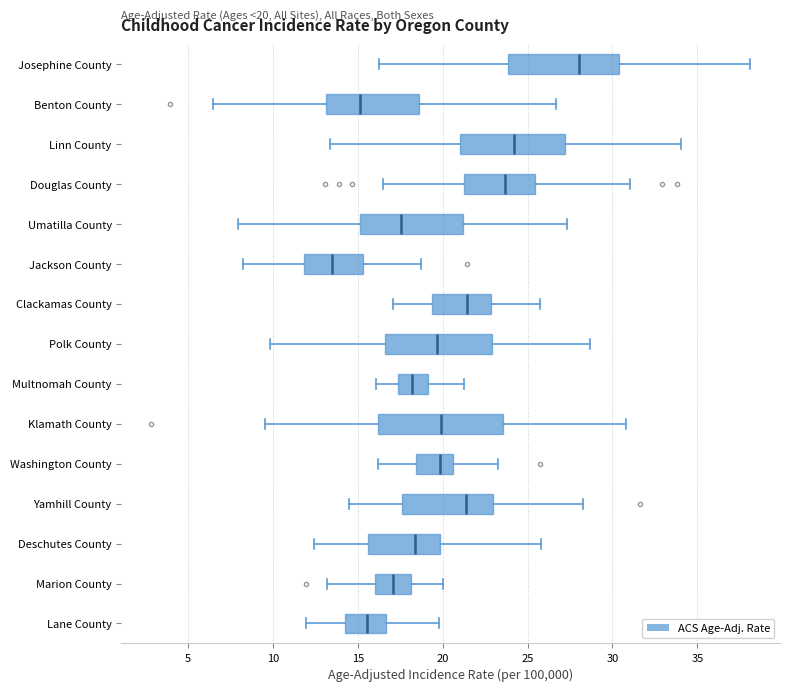

Comparing the boxes themselves (not the whiskers), which one is the widest?

Klamath County